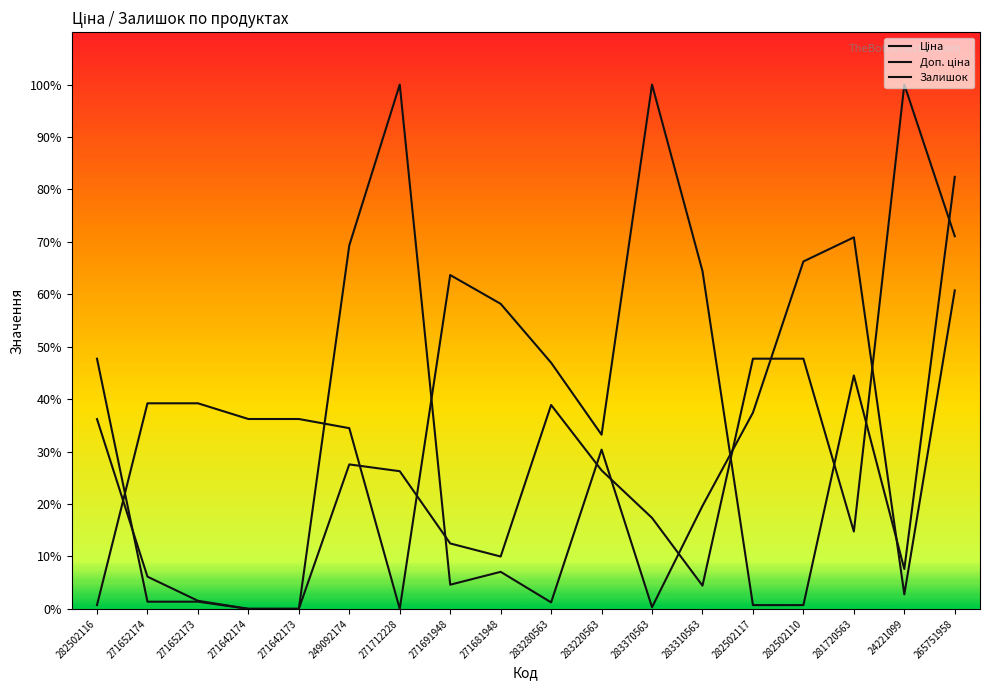

Which series has the widest spread of values?

Ціна